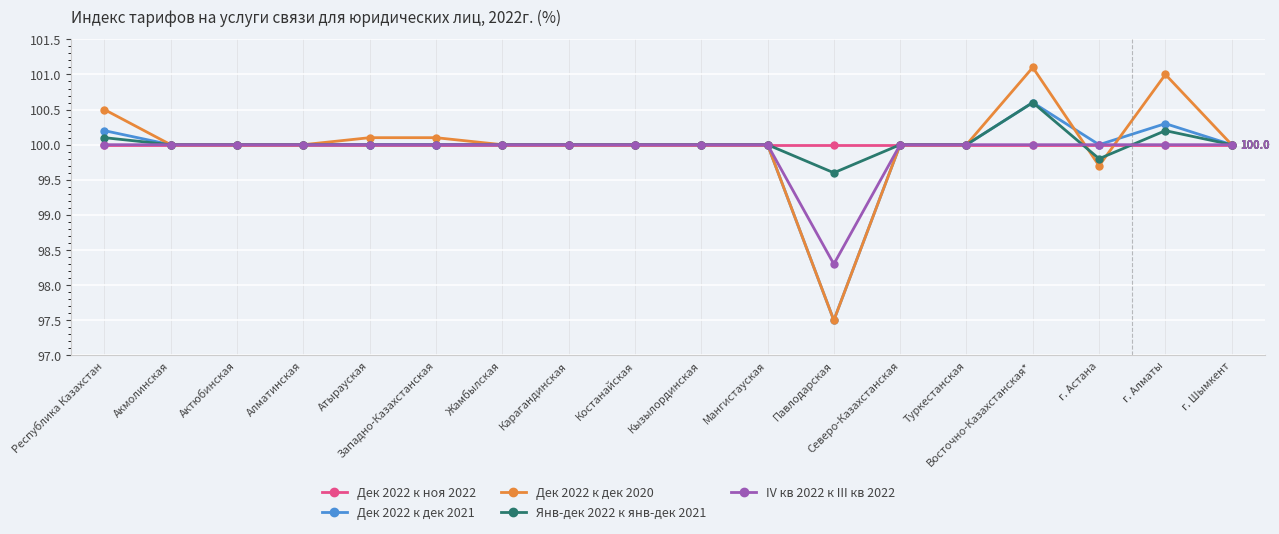

What value does the IV кв 2022 к III кв 2022 series have at Карагандинская?

100.0